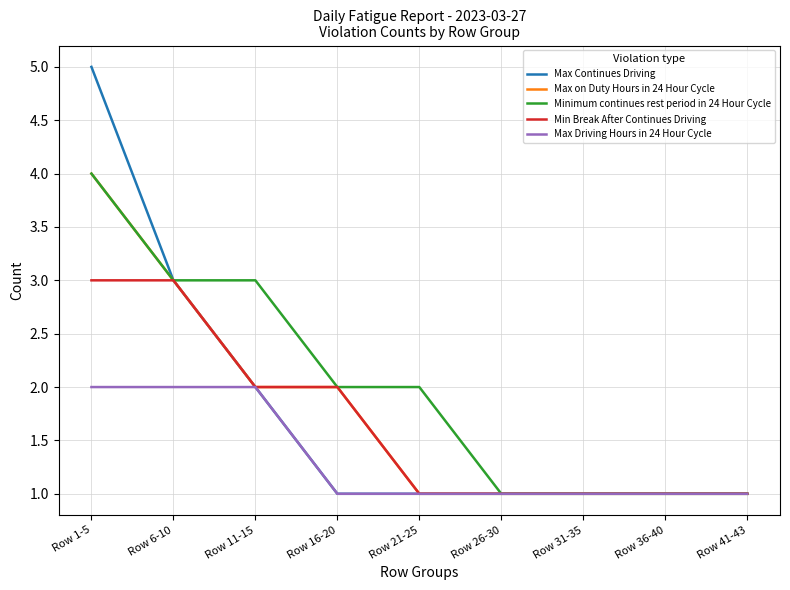

What is the average value of the Min Break After Continues Driving series?

2